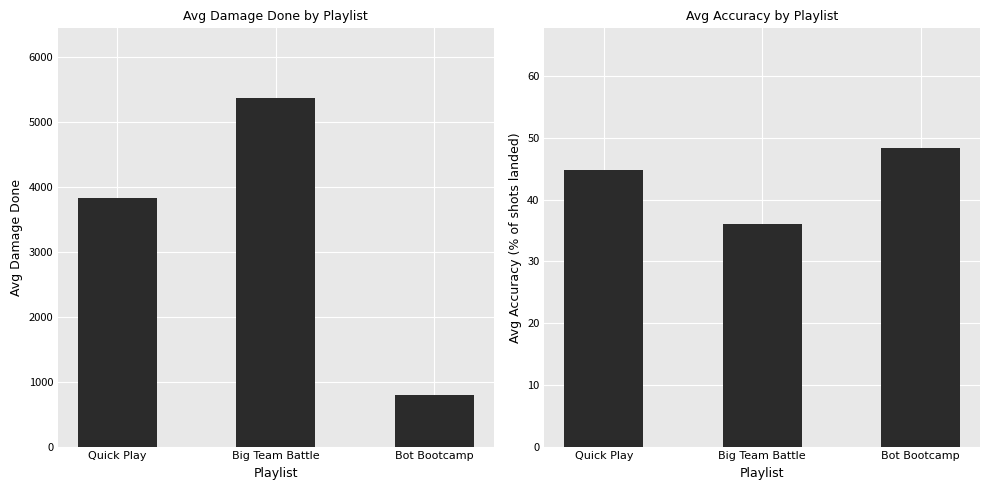

True or false: Accuracy has a value of 85.4 at Bot Bootcamp.

False